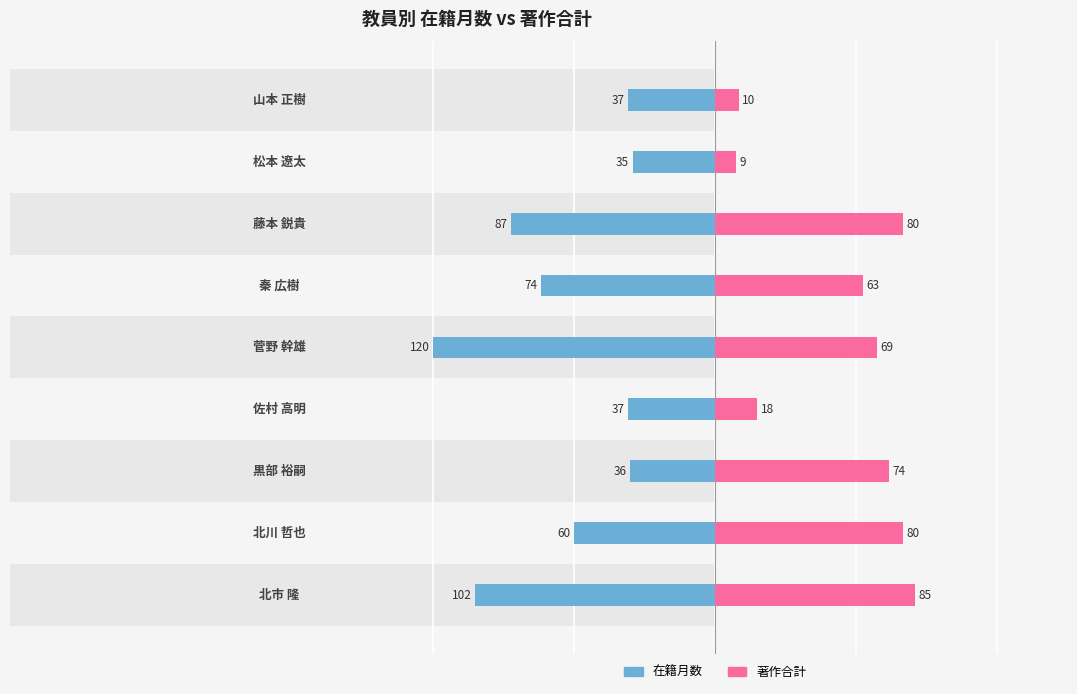

Are the bars grouped side by side (vs. stacked)?

Yes